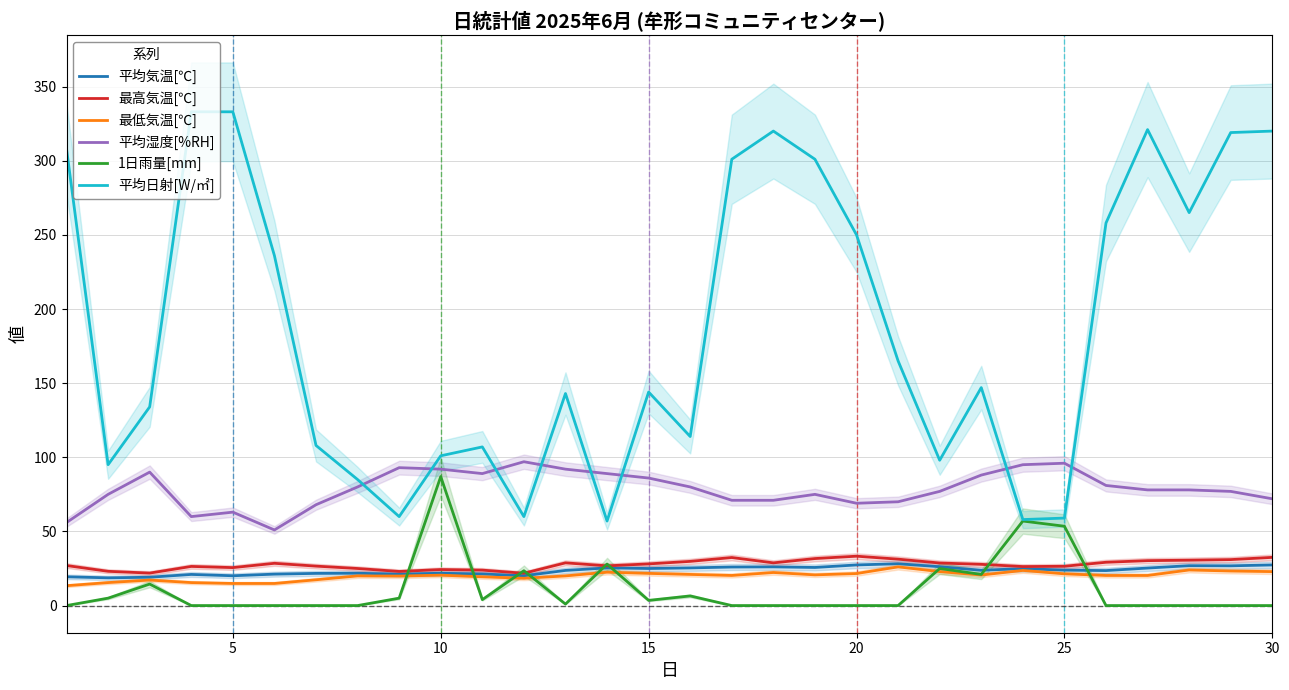

True or false: 平均気温[℃] and 最高気温[℃] cross at least once.

False